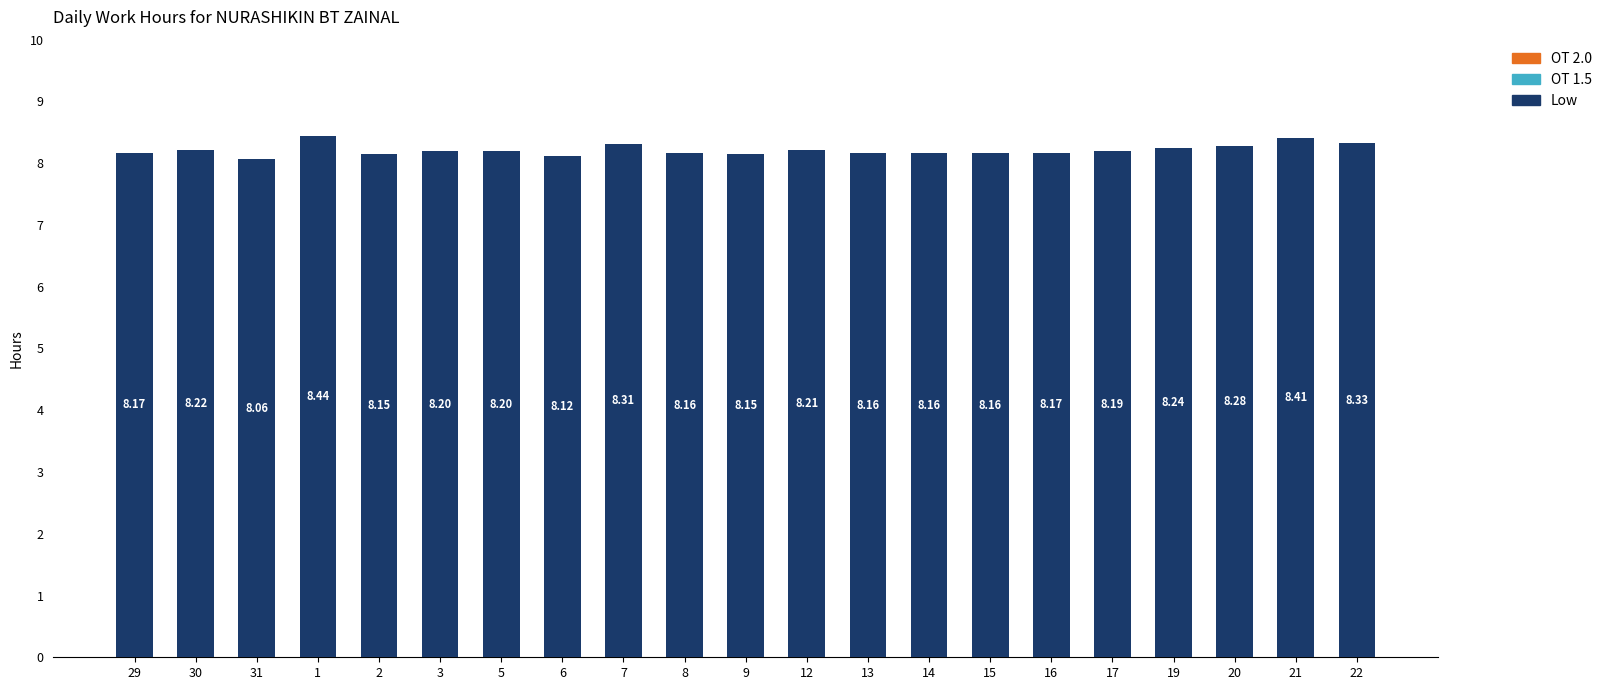

What is the label of the 1st bar from the right?

22